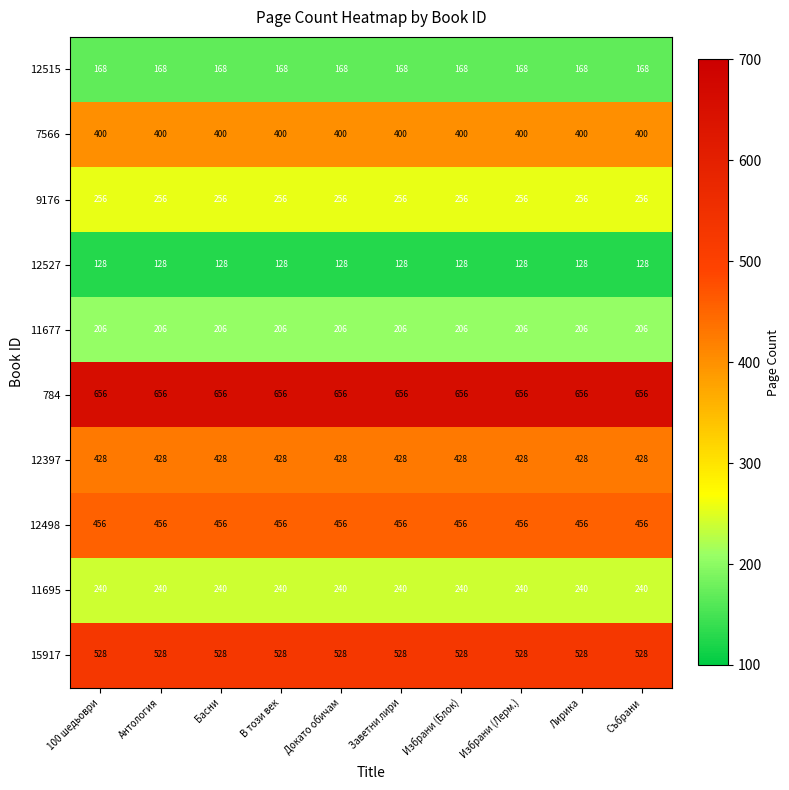

What is the spread (max minus min) of values at Избрани (Лерм.)?

528